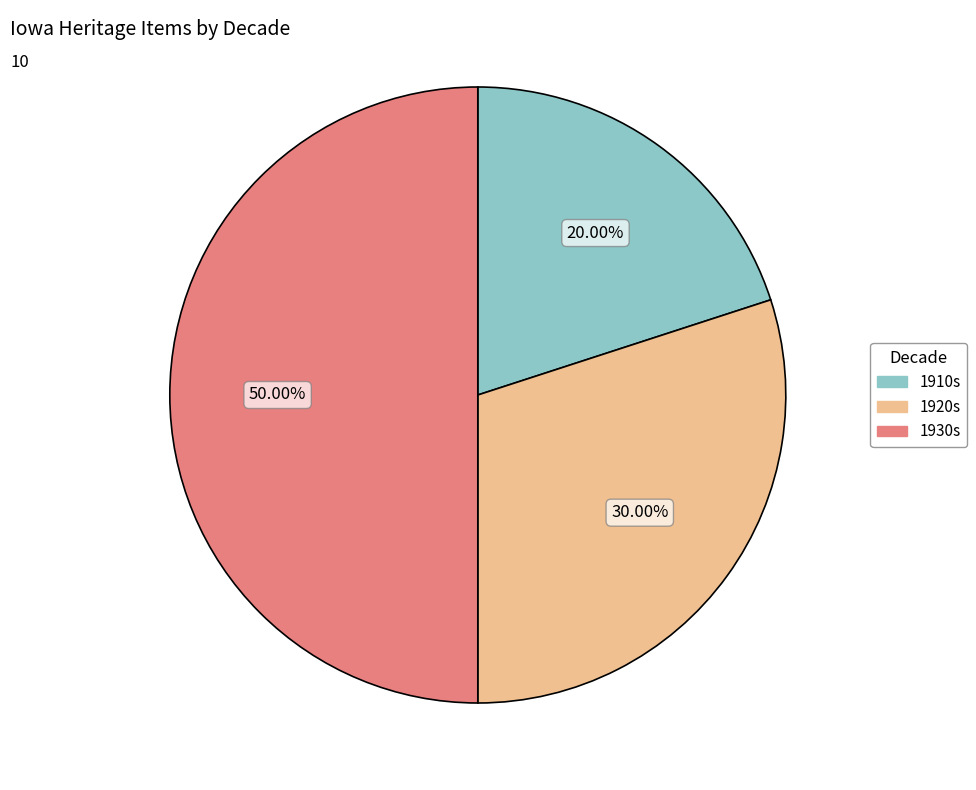

Which slice is the largest?

1930s